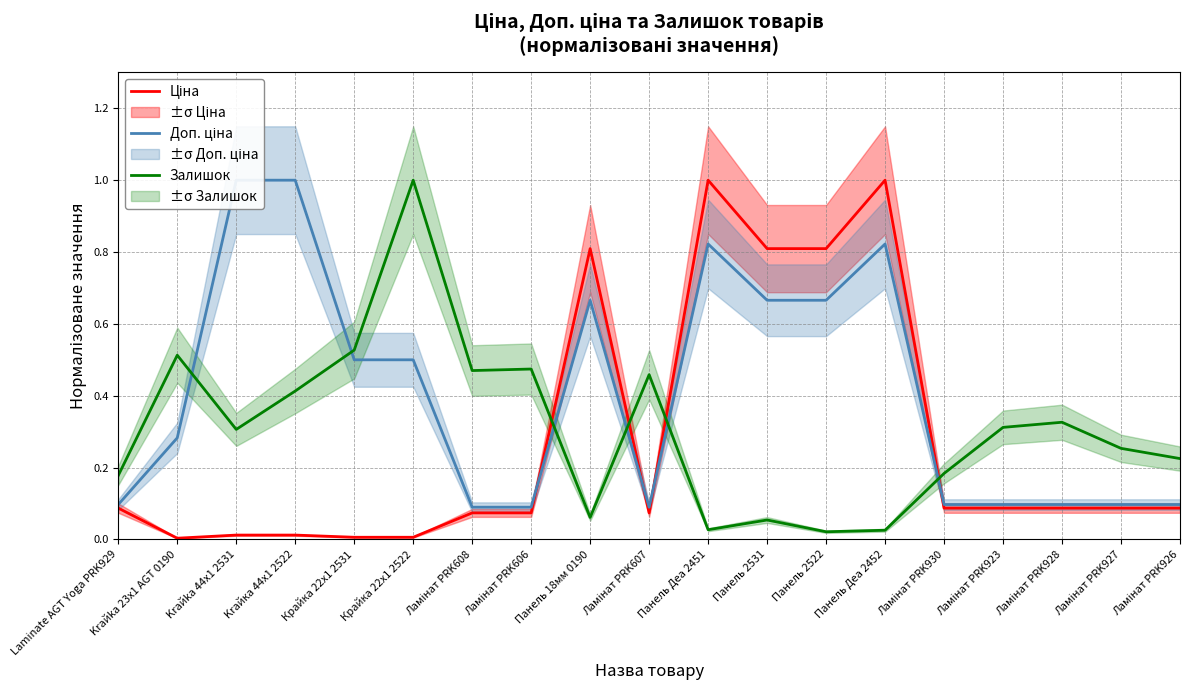

At how many categories does at least one series exceed 0?

19